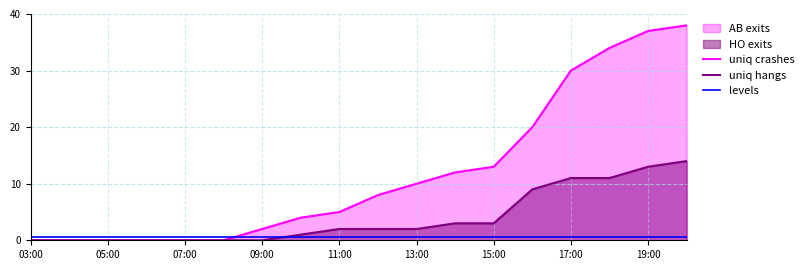

Reading right to left, what are all the values shown in this chart?

uniq crashes: 38.0	37.0	34.0	30.0	20.0	13.0	12.0	10.0	8.0	5.0	4.0	2.0	0.0	0.0	0.0	0.0	0.0	0.0
uniq hangs: 14.0	13.0	11.0	11.0	9.0	3.0	3.0	2.0	2.0	2.0	1.0	0.0	0.0	0.0	0.0	0.0	0.0	0.0
levels: 0.5	0.5	0.5	0.5	0.5	0.5	0.5	0.5	0.5	0.5	0.5	0.5	0.5	0.5	0.5	0.5	0.5	0.5